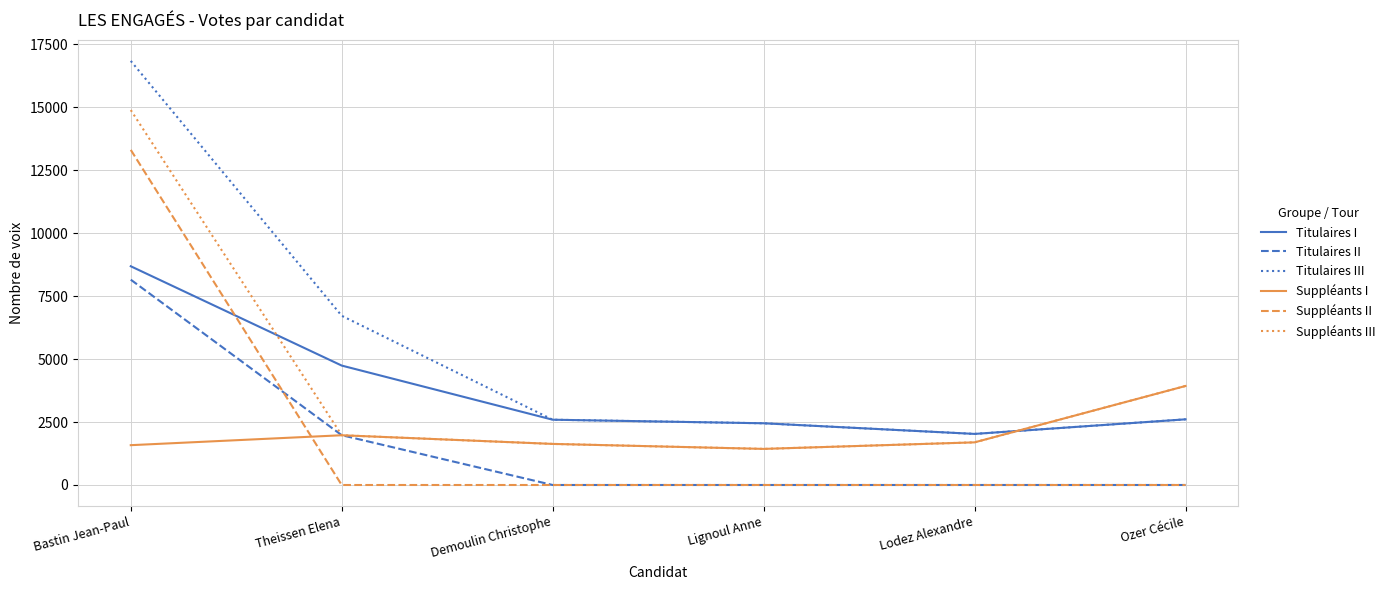

The value of Titulaires III at Ozer Cécile is 661. True or false?

False